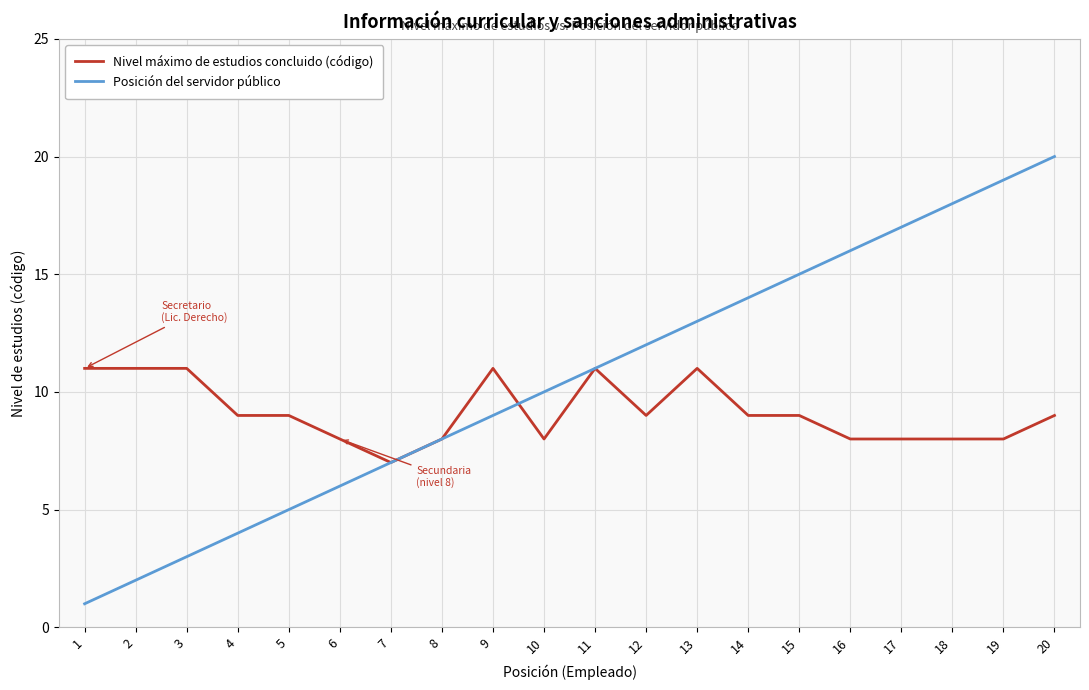

What is the sum of all Posición del servidor público values?

210